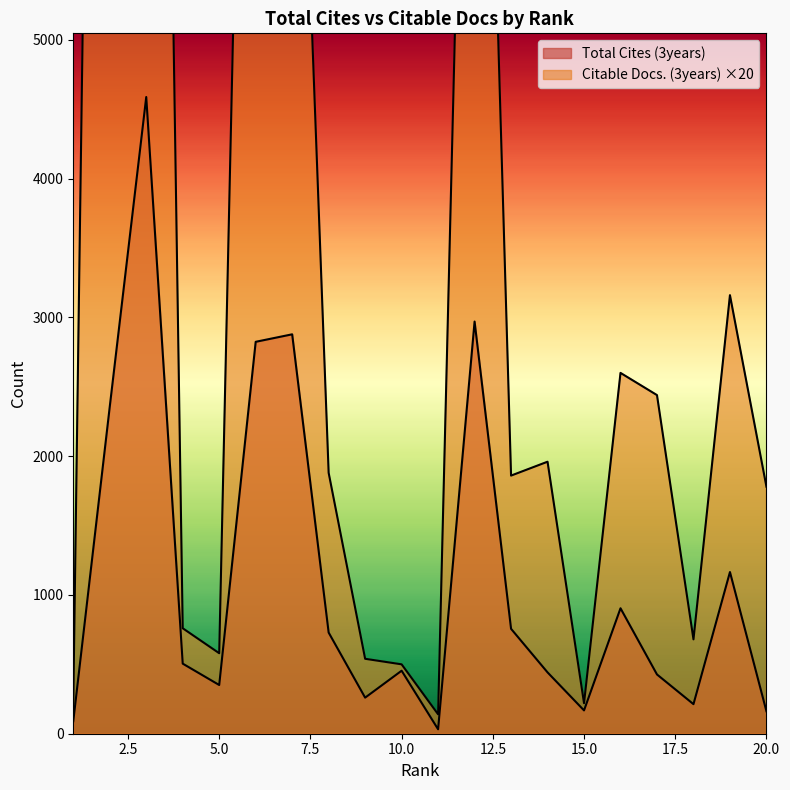

What is the value of the Total Cites (3years) point at the 6th from the left?

2824